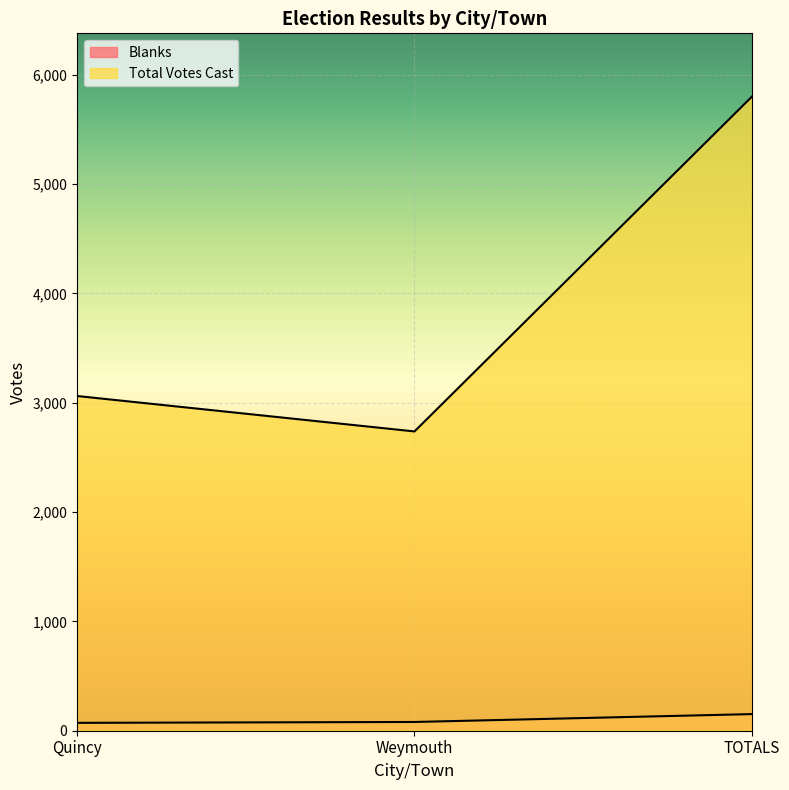

Between Quincy and TOTALS, which is larger?

TOTALS